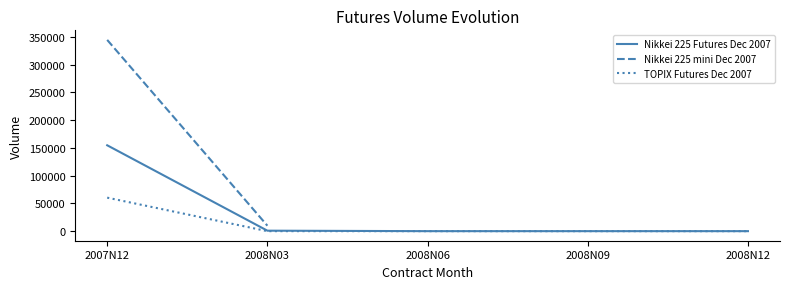

Which category has the highest value in the TOPIX Futures Dec 2007 series?

2007N12